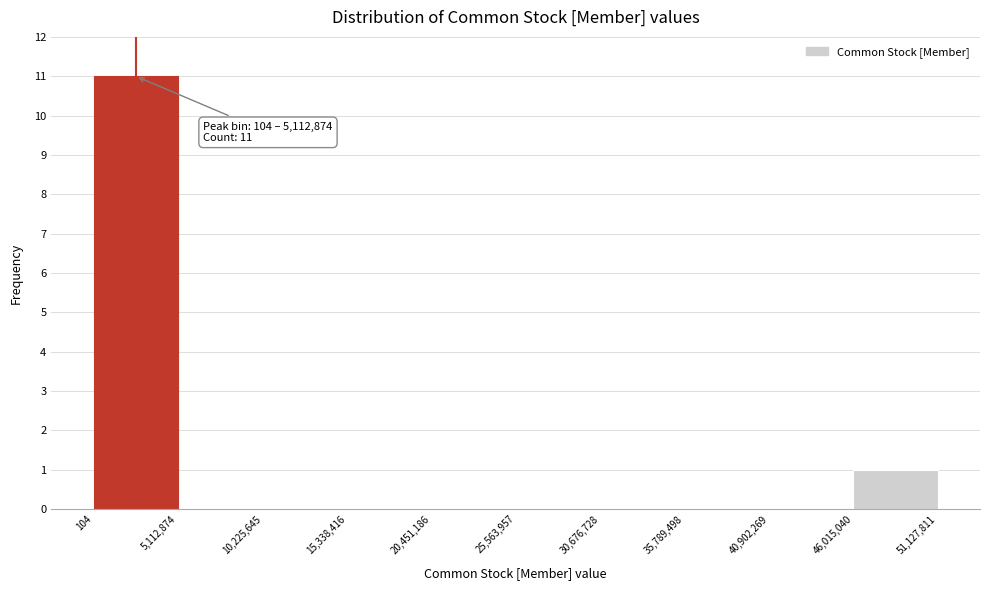

Which range on the x-axis has the tallest bar?

104 to 5,112,874